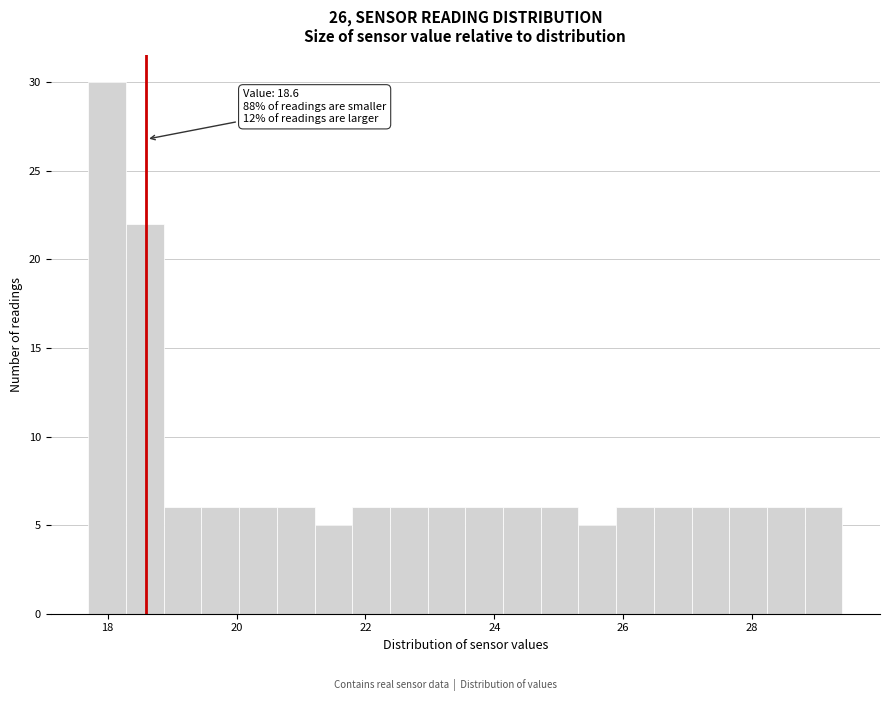

Read against the x-axis, roughly where is the centre of the tallest bar?

18.0